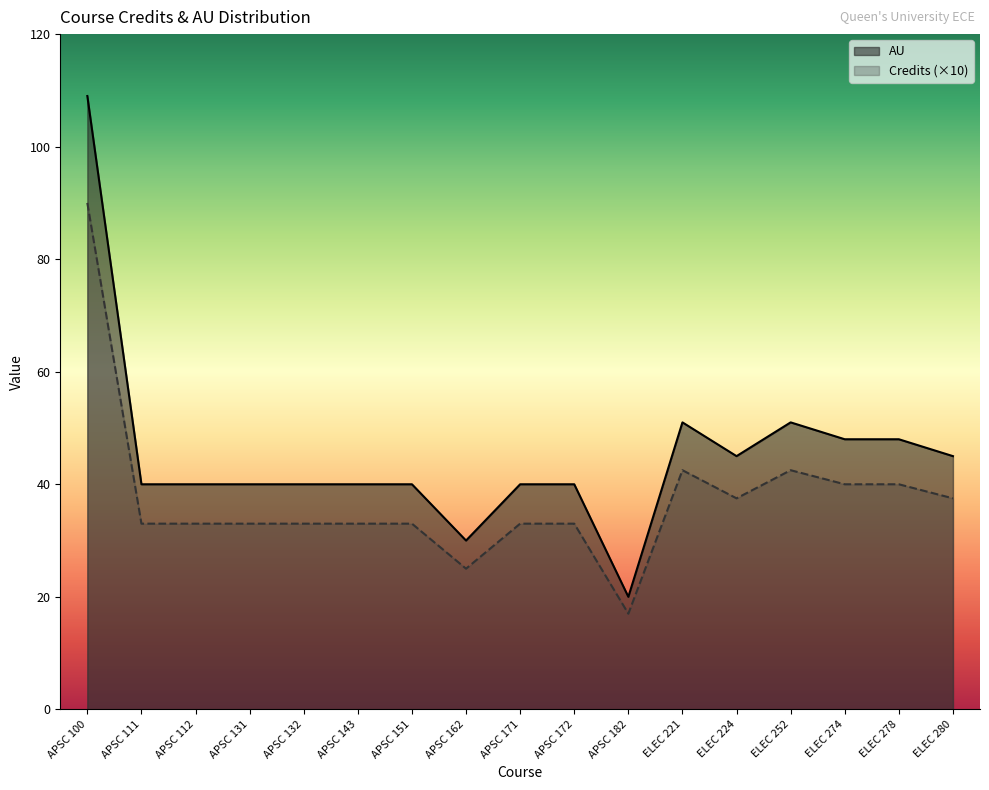

True or false: AU has a value of 40.0 at APSC 172.

True